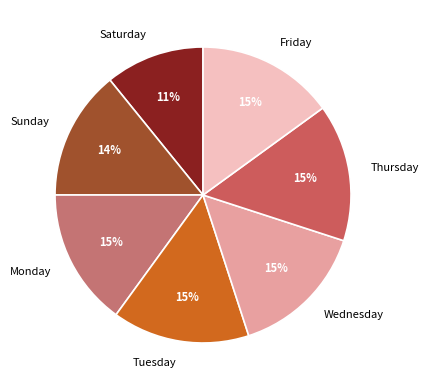

Which has a higher value, Sunday or Saturday?

Sunday